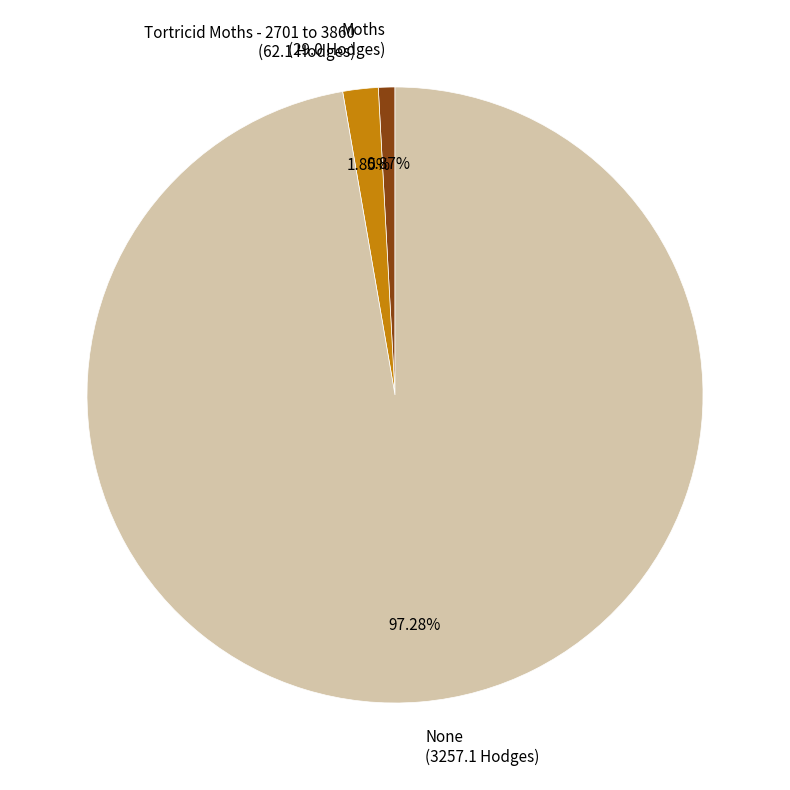

How many slices are in this pie chart?

3